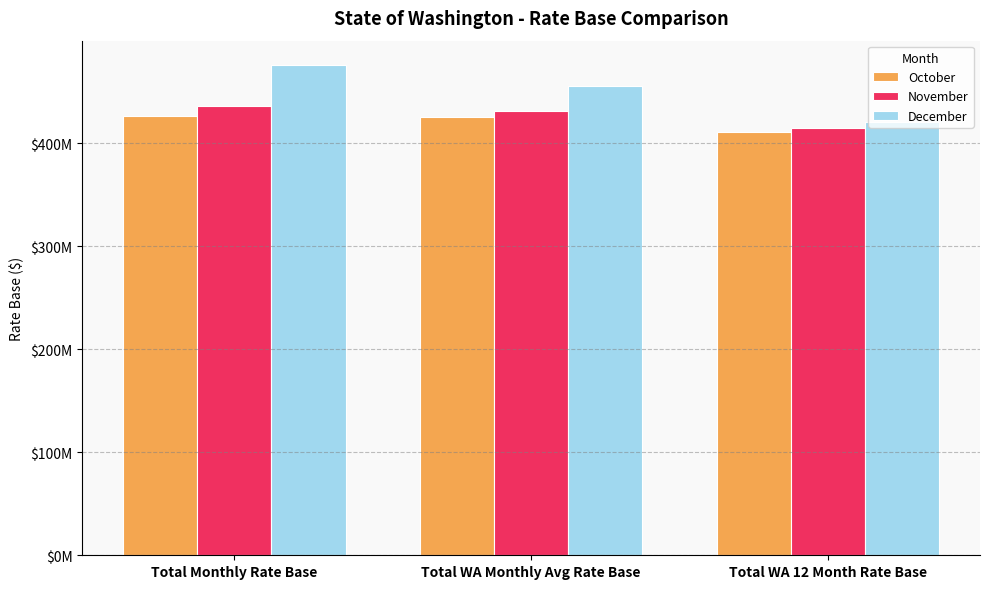

What position from the left is Total Monthly Rate Base?

1